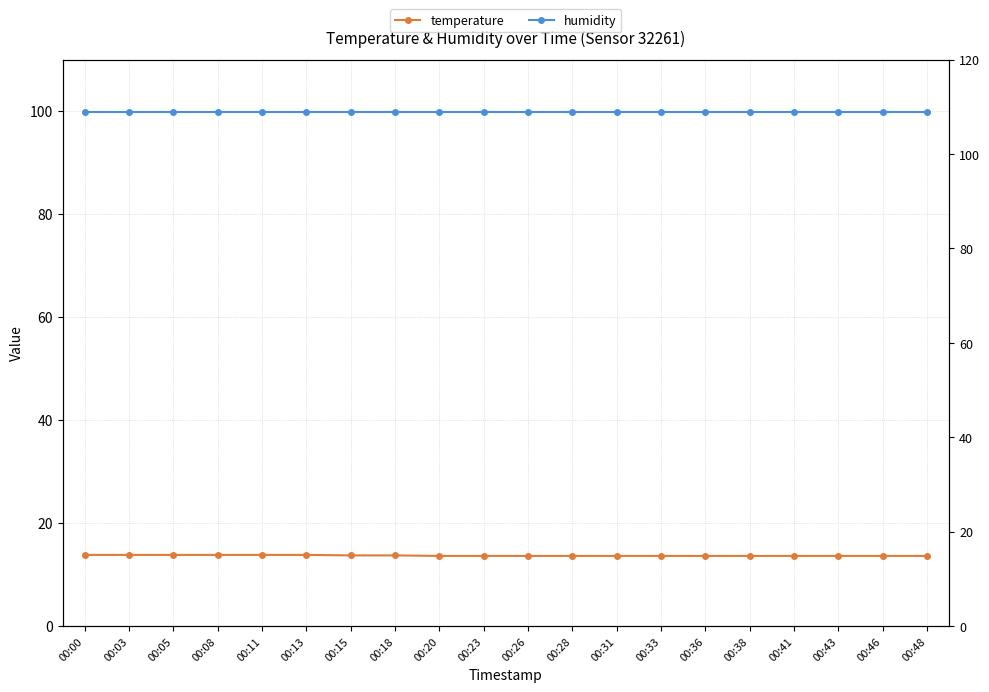

The value of temperature at 00:26 is 13.6. True or false?

True